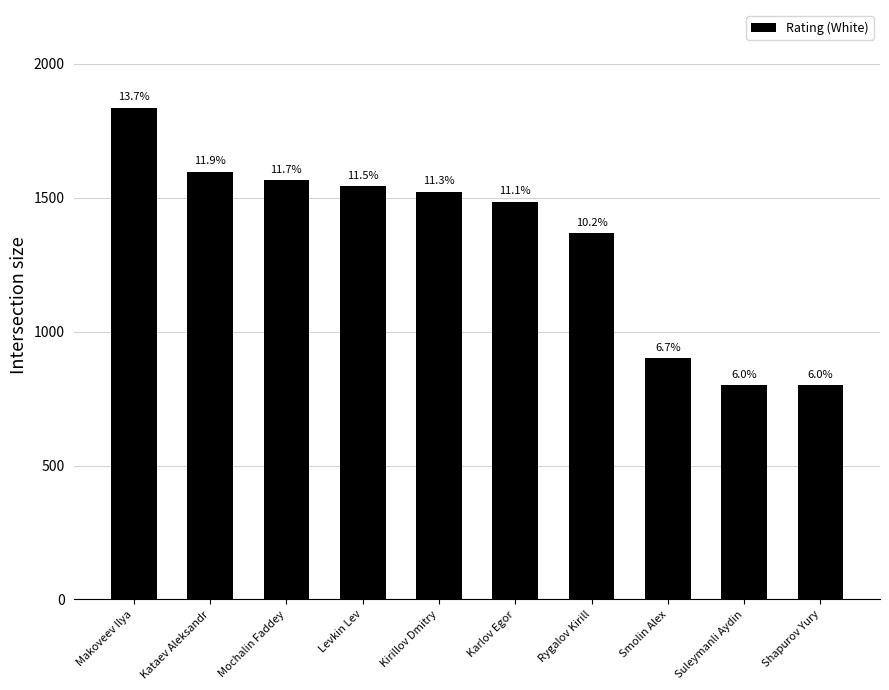

What is the label of the 6th bar from the right?

Kirillov Dmitry